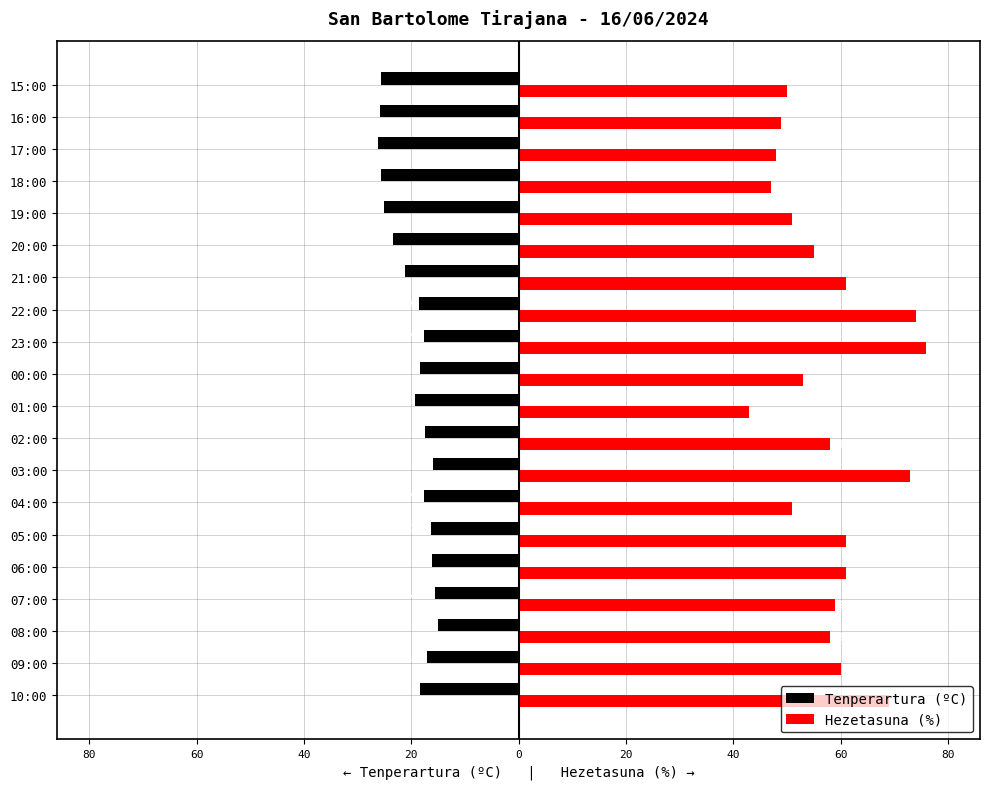

Which series has the largest total across all categories?

Hezetasuna (%)